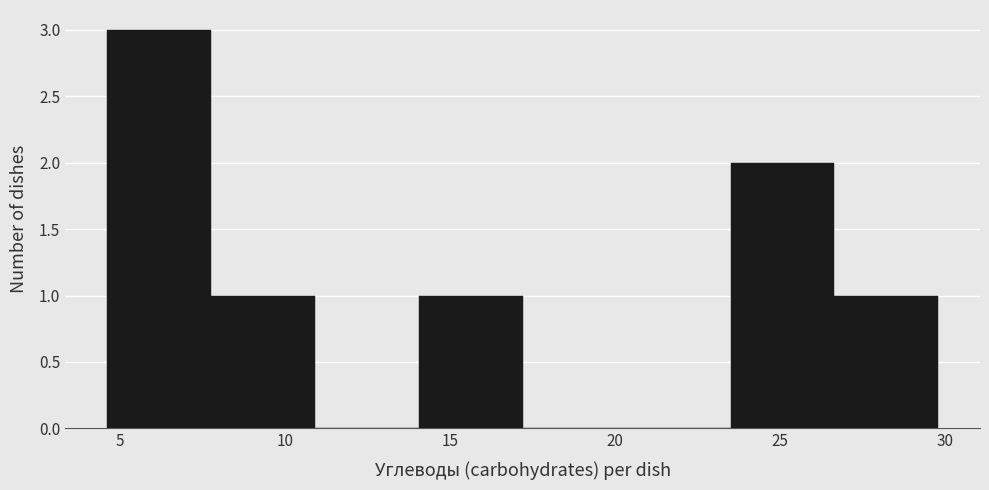

What is the height of the bar covering 4.5 to 8.0 on the x-axis? Neither the bar edges nor the heights are printed on the chart, so give them approximately, as read against the axes.

3